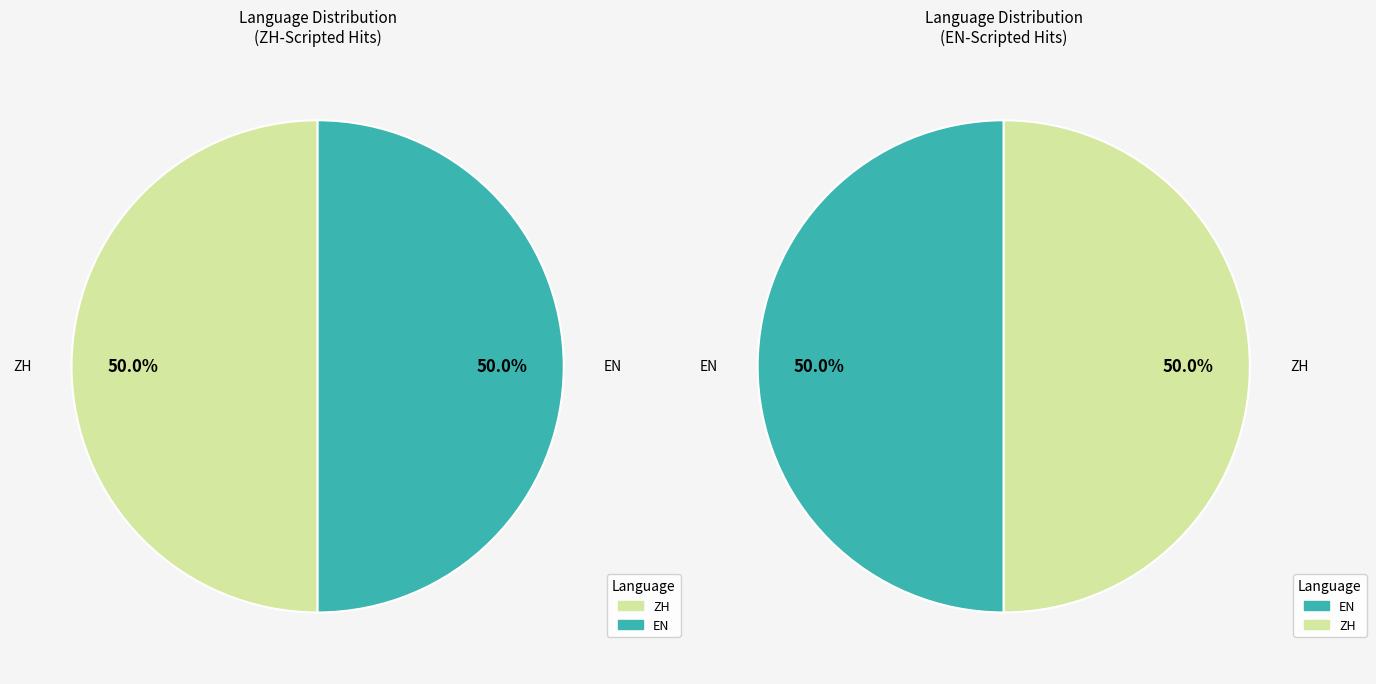

What is the largest slice in the pie chart?

ZH